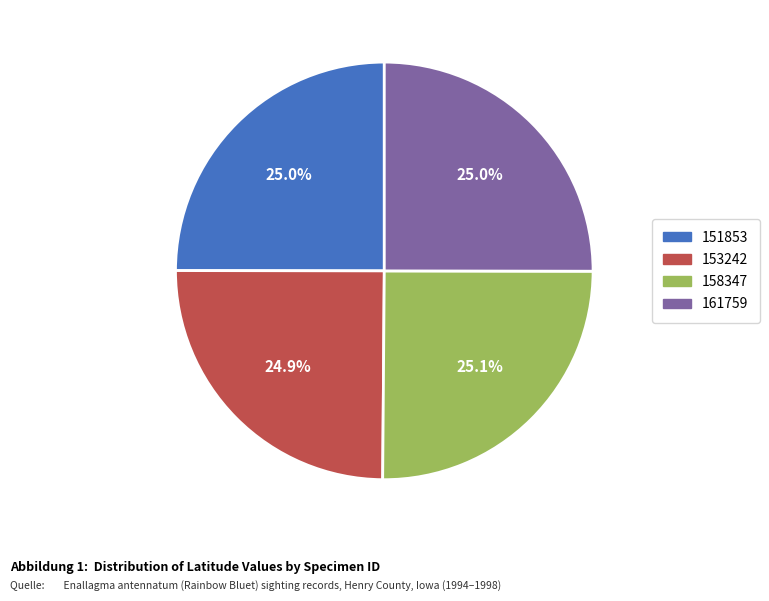

To the nearest percent, what is the combined percentage of 153242 and 161759?

50%